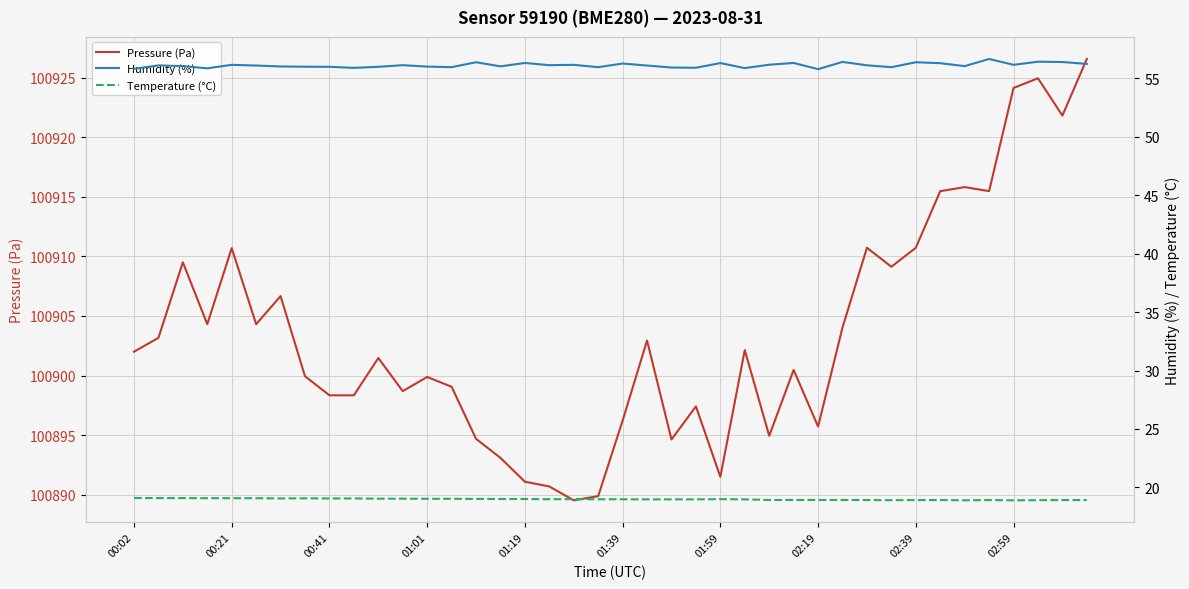

What is the sum of all Humidity (%) values?

2244.5